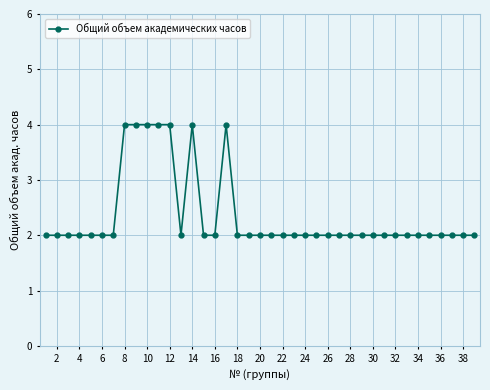

What is the maximum value shown in the chart?

4